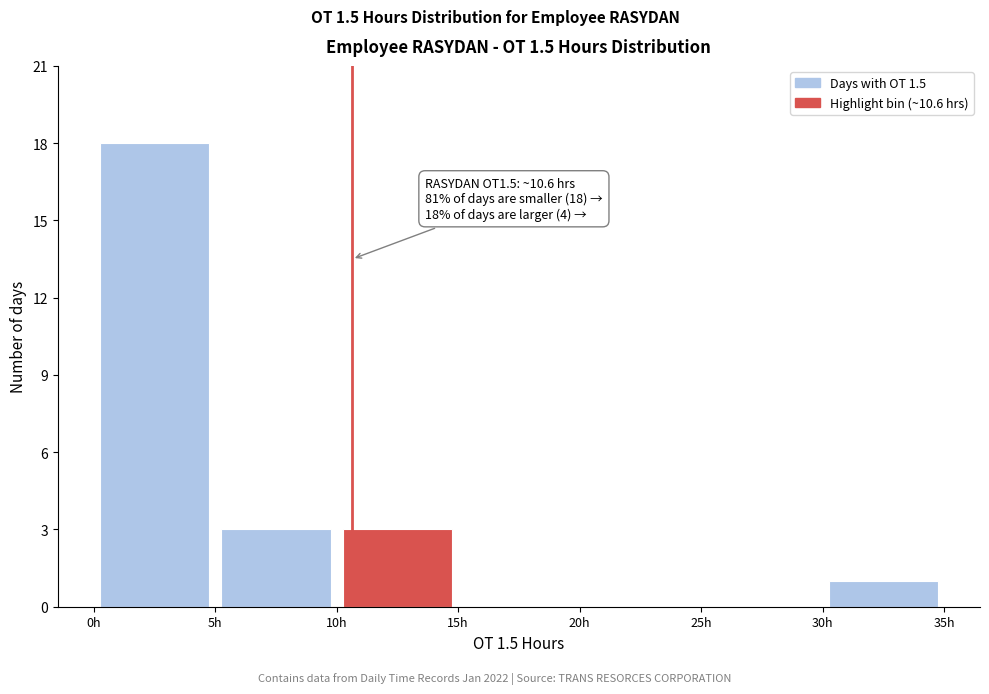

Over which range of the x-axis is the bar tallest?

0 to 5